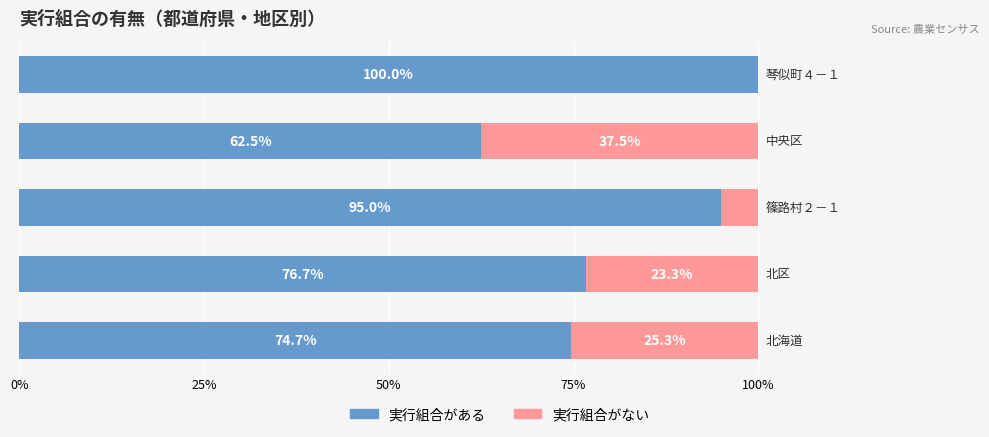

What is the highest value of the 実行組合がある series?

100.0